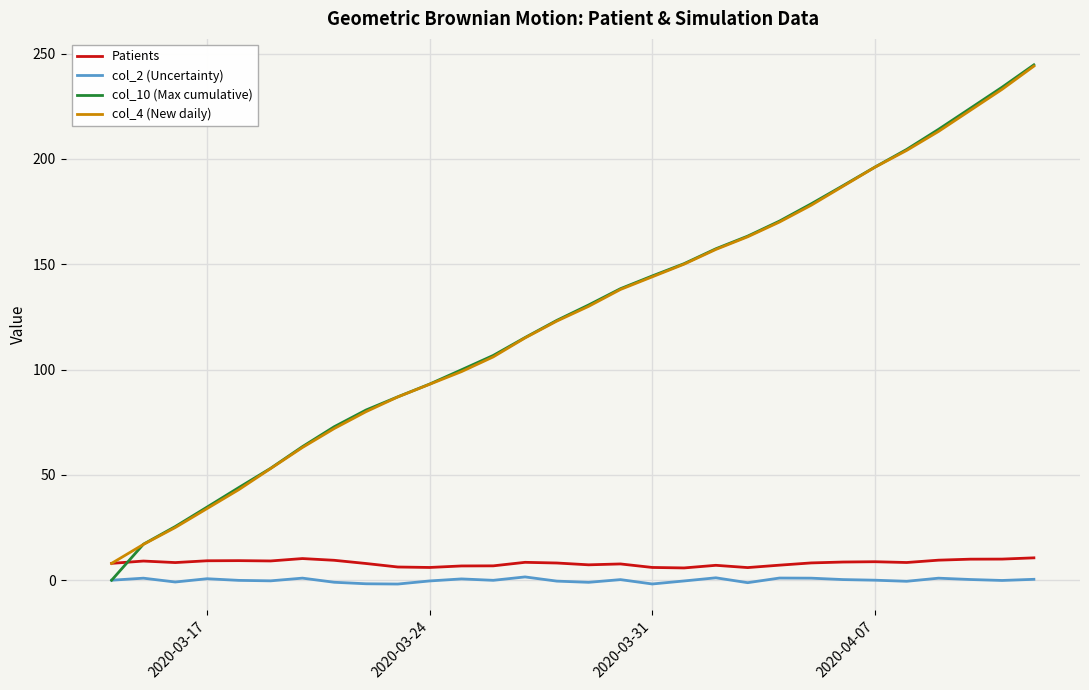

What is the maximum value for col_4 (New daily)?

244.0